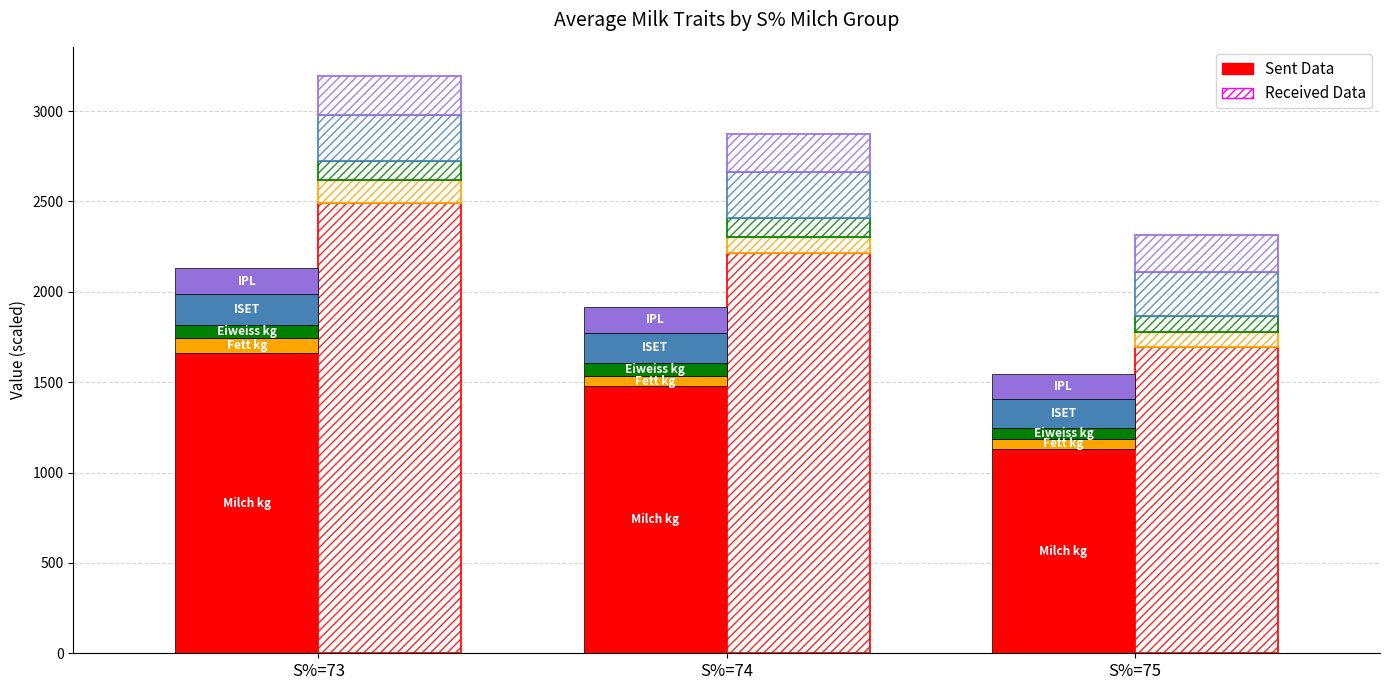

Reading left to right, extract all data points from this chart.

Milch kg: 1659.0	1476.0	1131.0
Fett kg: 86.0	59.0	54.0
Eiweiss kg: 71.0	72.0	60.0
ISET: 170.2	167.1	162.0
IPL: 144.0	141.0	136.0